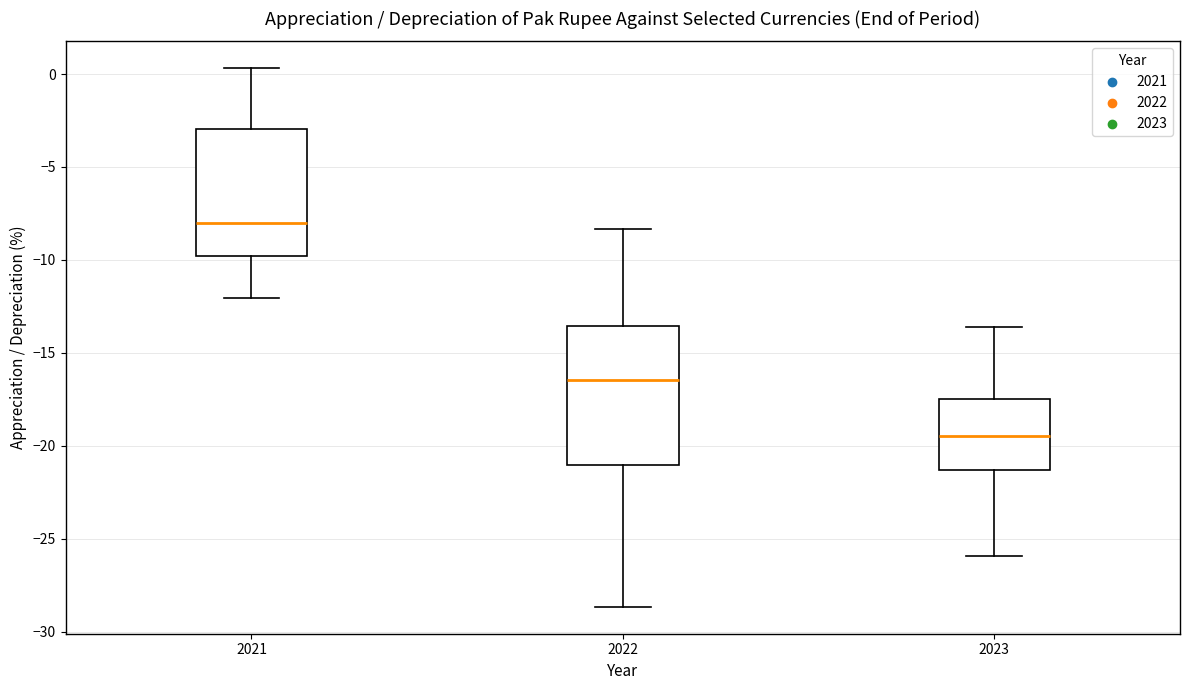

Which box has the highest median line?

2021